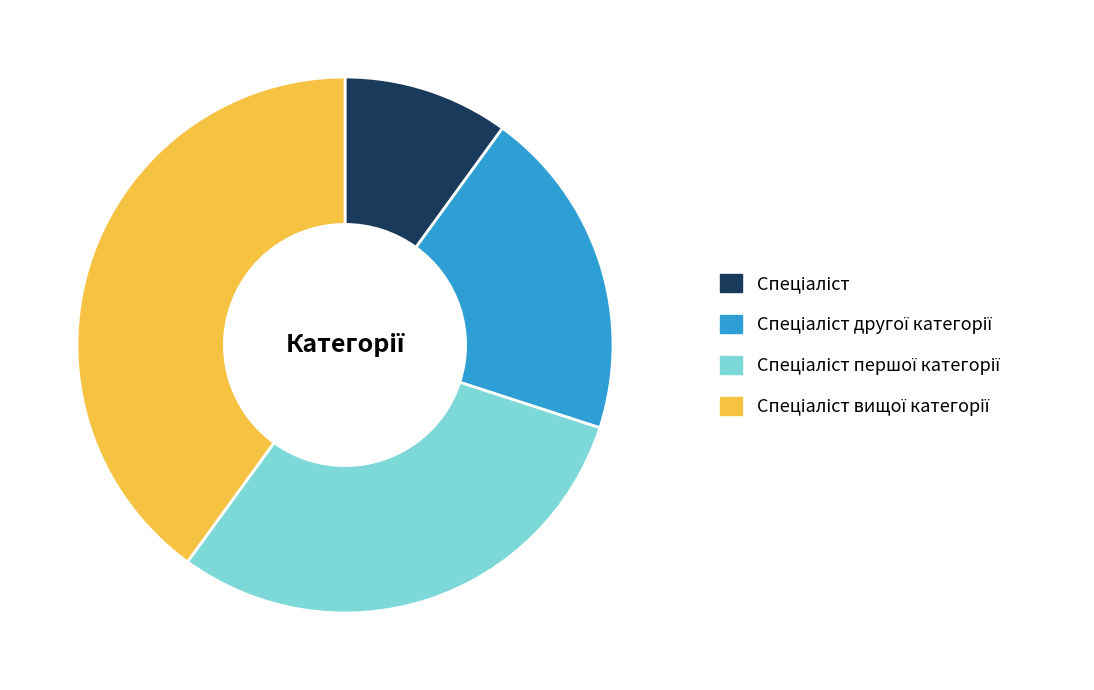

Is there a majority slice in this chart?

No